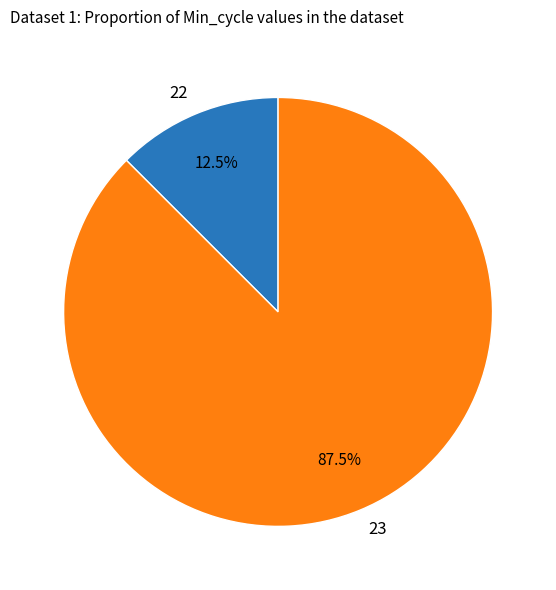

Is the sum of 23 and 22 greater than half?

Yes